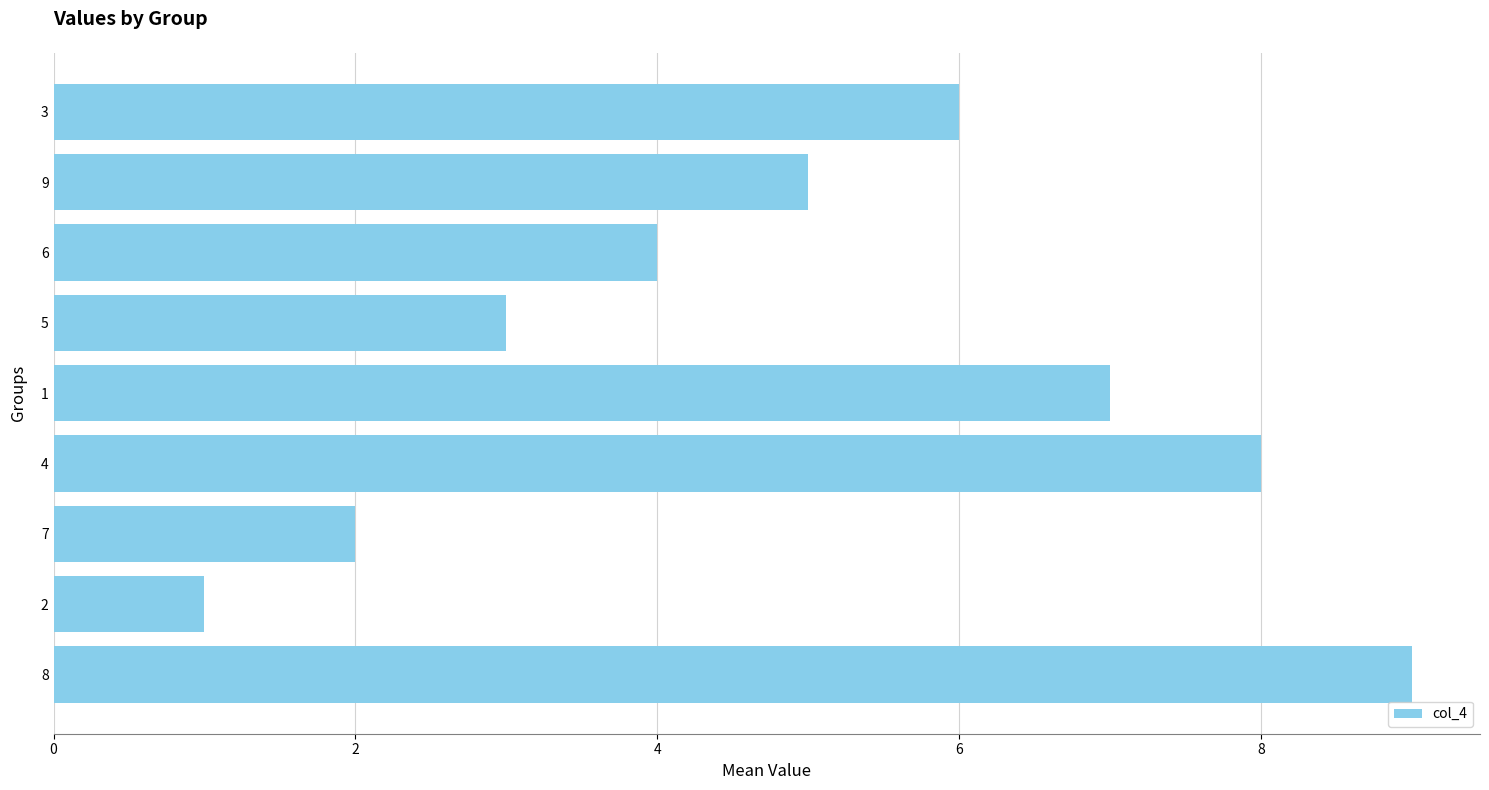

At which label is the value closest to 5?

9